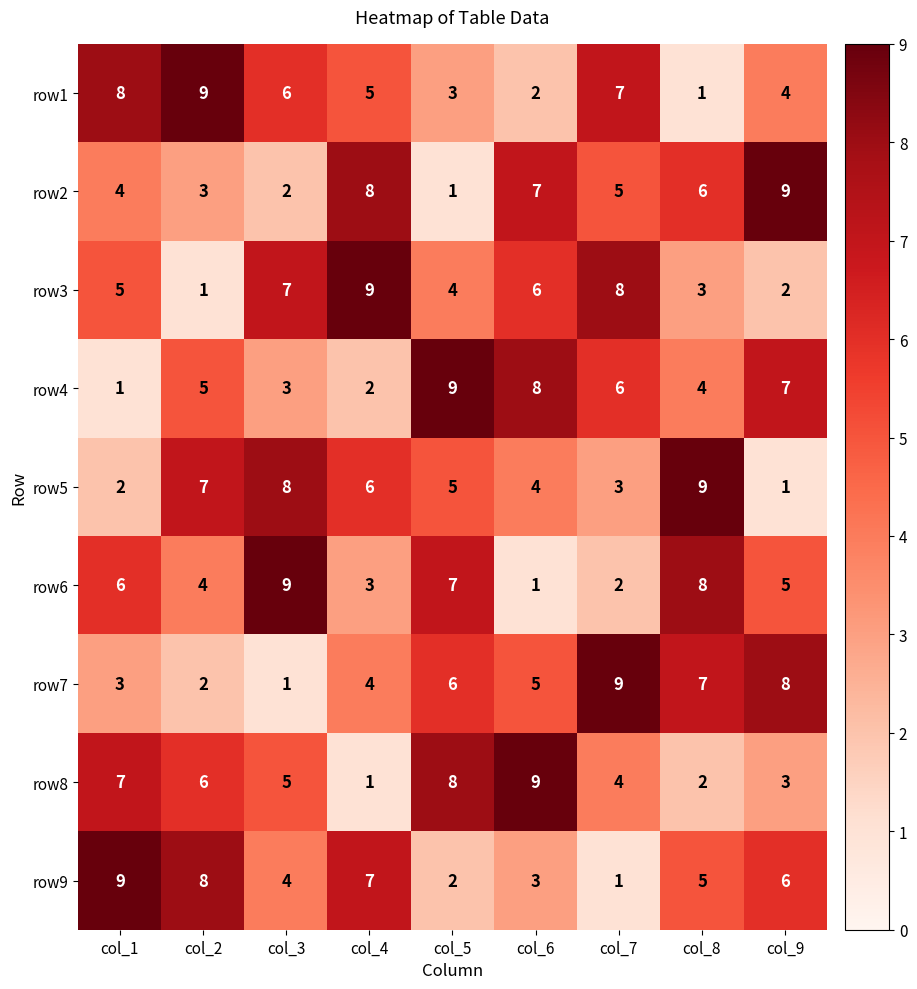

Where does the row8 series first go above 5?

col_1